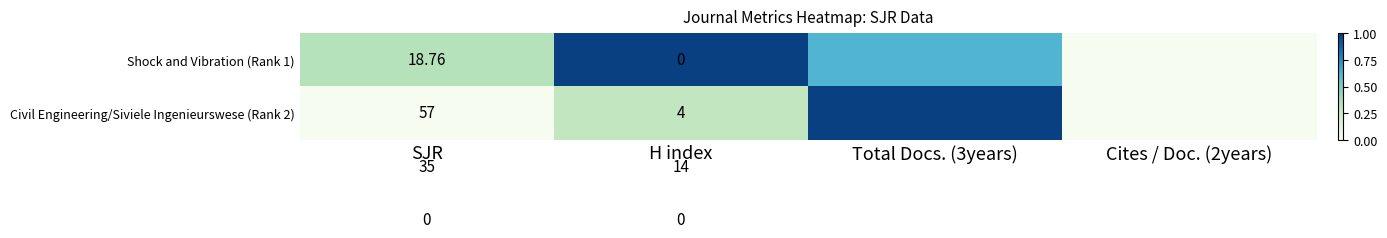

Which label corresponds to the largest value in the chart?

H index